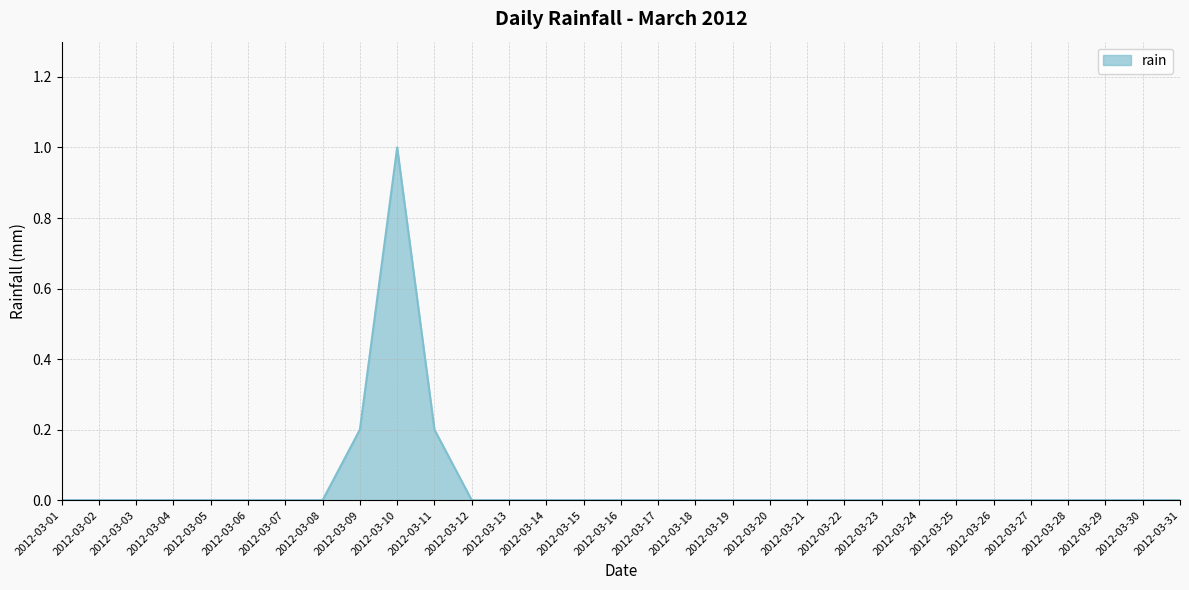

Does the chart display data point markers on the line(s)?

No